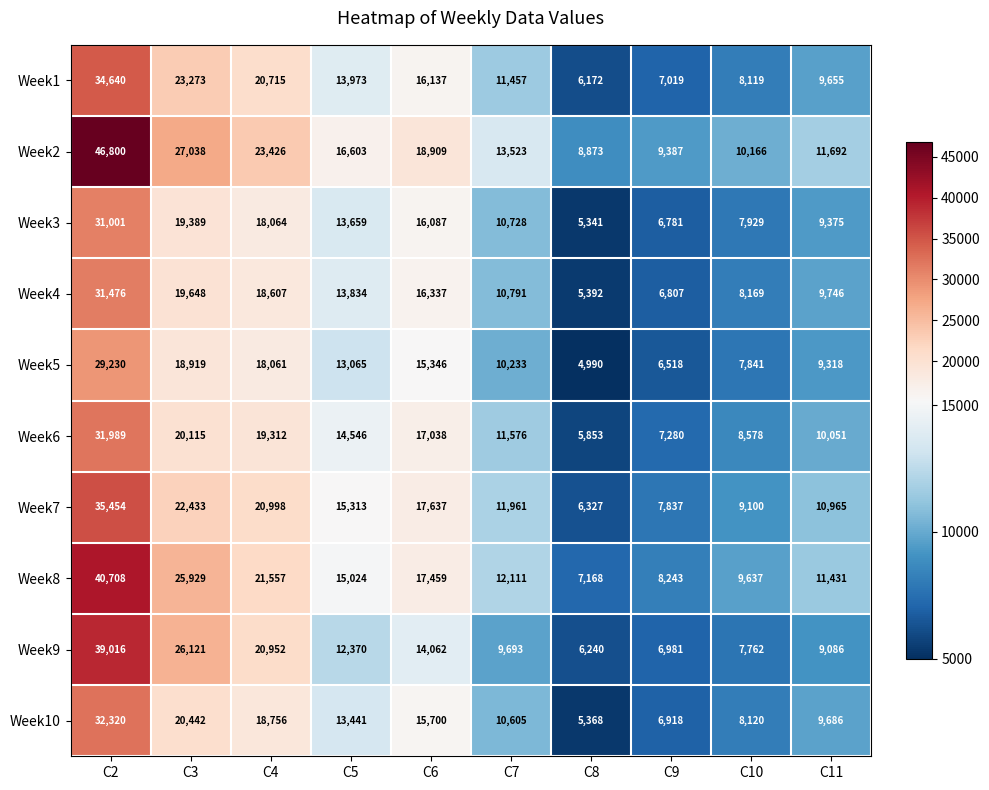

Rank the series by their maximum value, from lowest to highest.

Week5, Week3, Week4, Week6, Week10, Week1, Week7, Week9, Week8, Week2